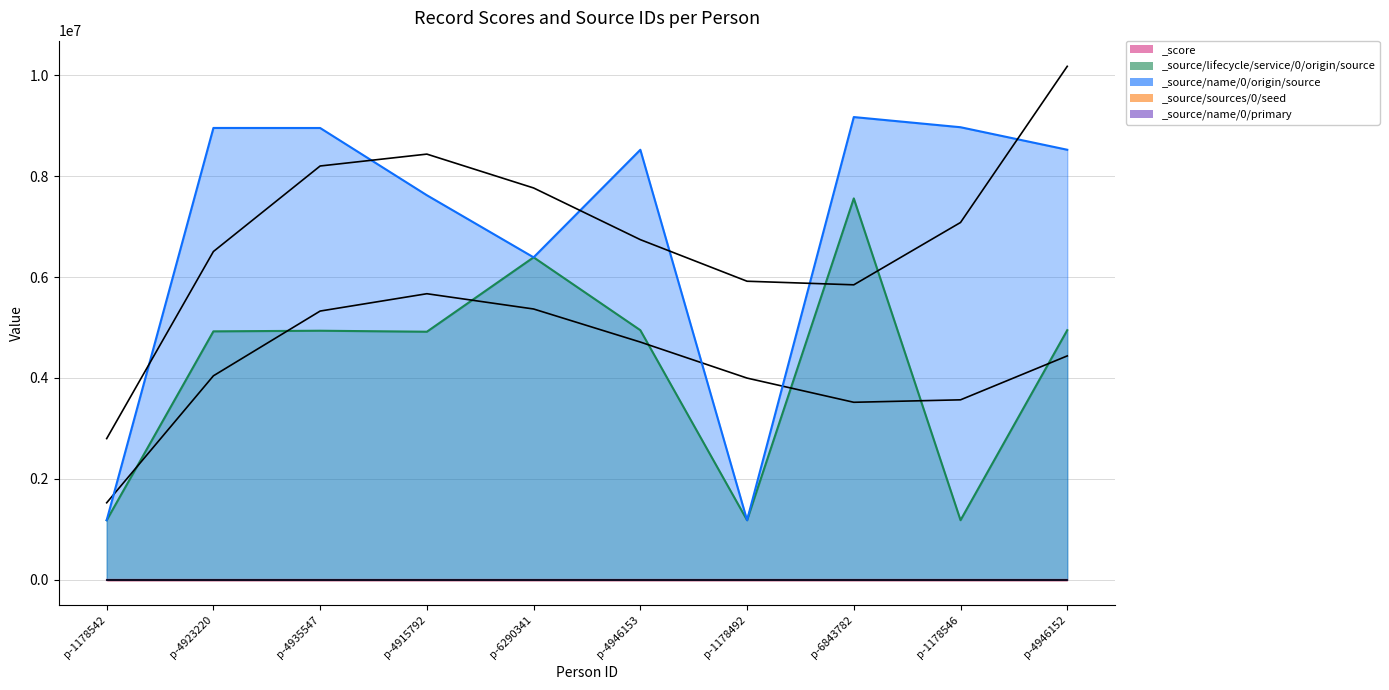

In _source/name/0/origin/source, how many points are lower than both neighbors (excluding endpoints)?

2